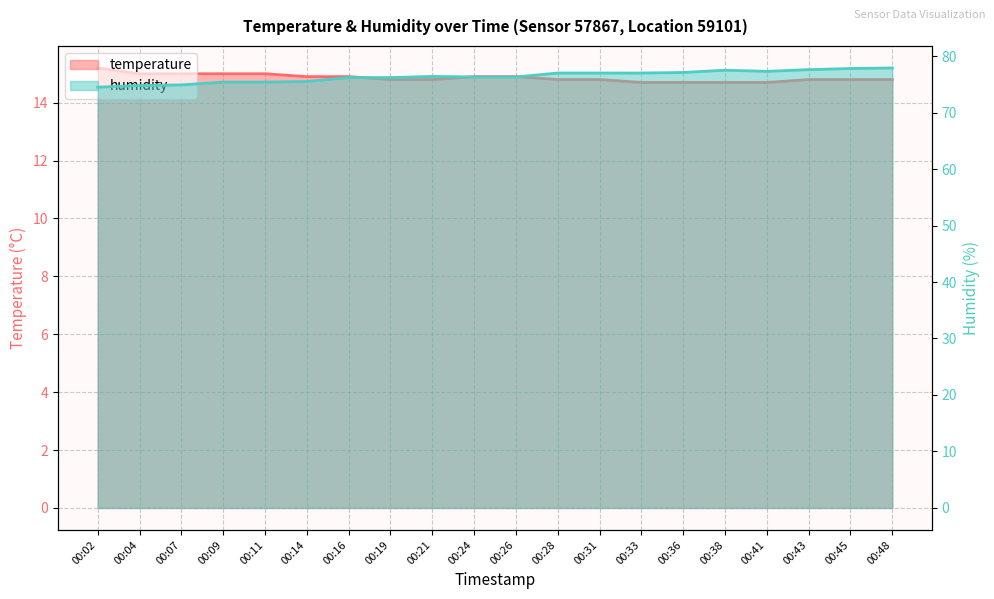

At which category does the chart reach its peak across all series?

00:48